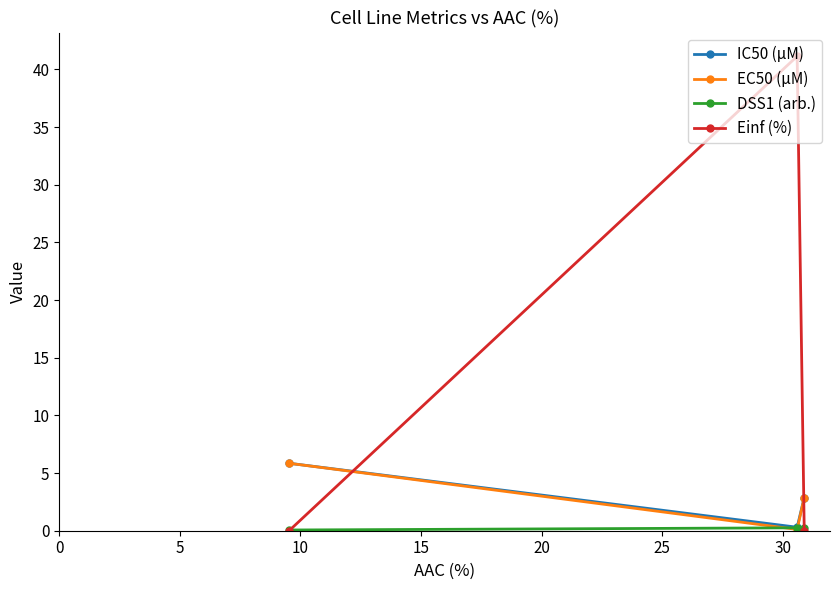

Which series has the largest total across all categories?

Einf (%)